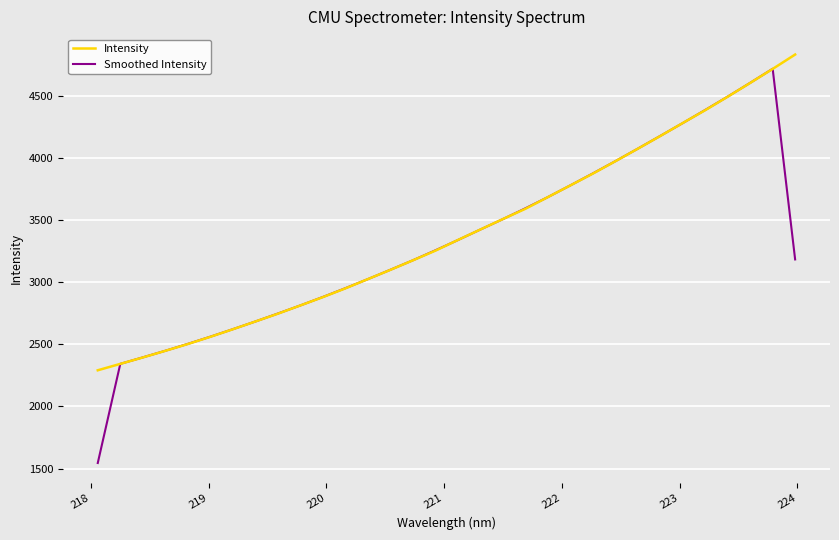

What is the lowest value of the Intensity series?

2291.0